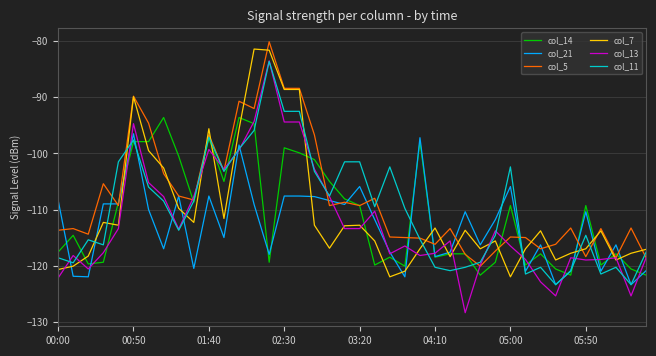

Which series has the widest spread of values?

col_13